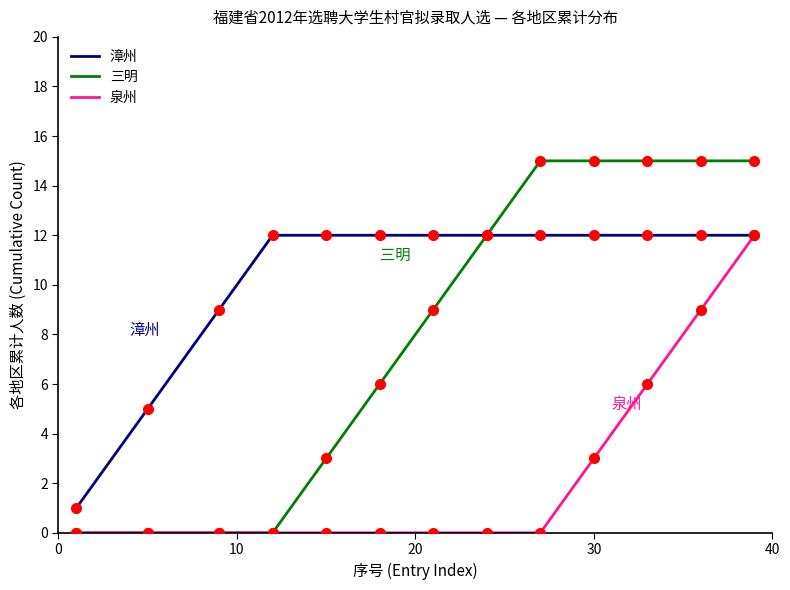

What is the maximum value for 泉州?

12